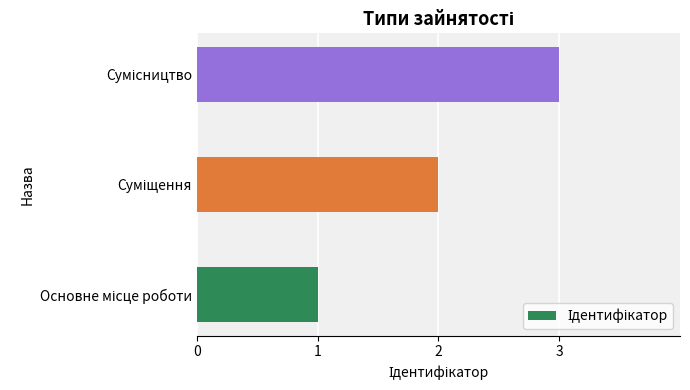

How many series are shown in this chart?

1